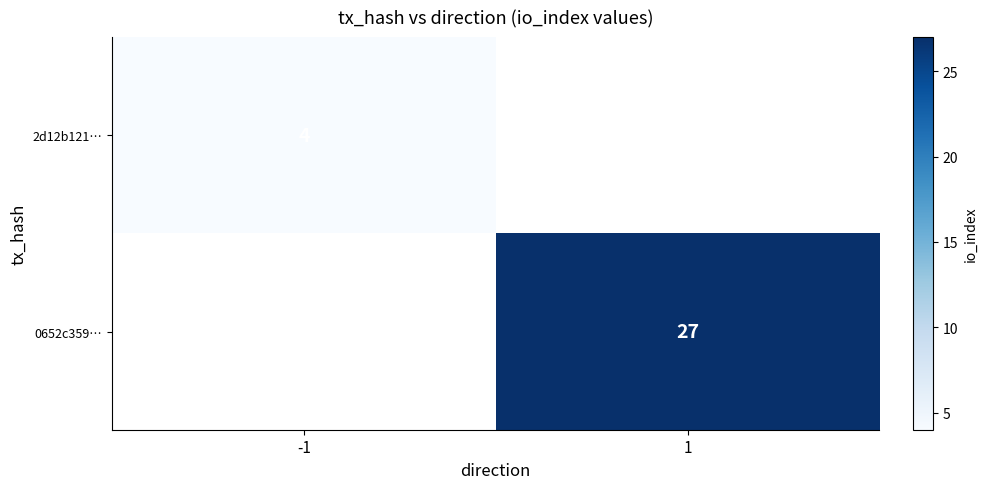

What is the smallest value displayed?

4.0